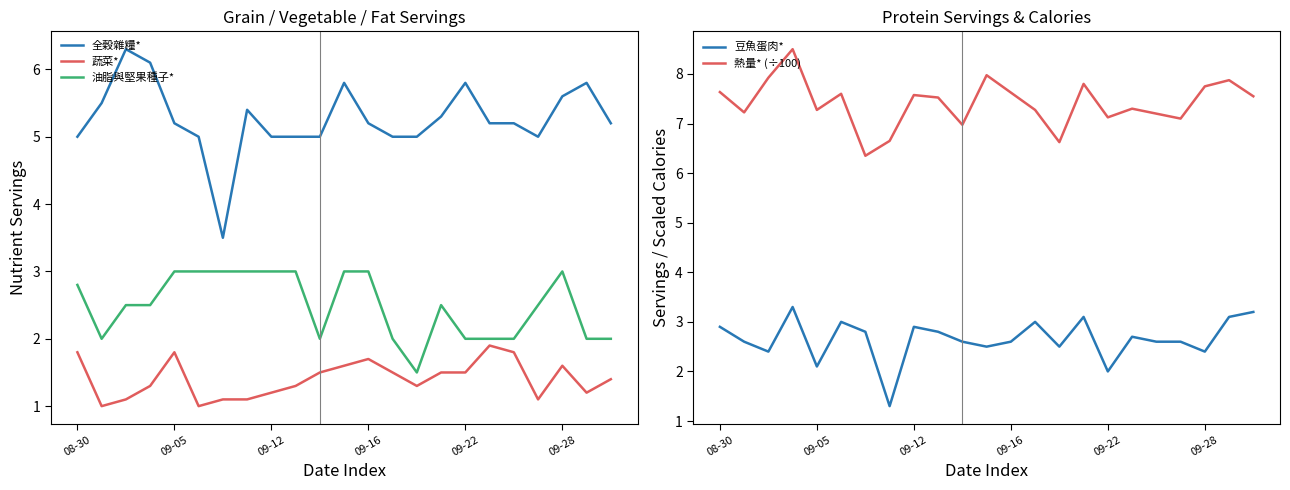

Where does the 豆魚蛋肉* series first go above 2?

08-30